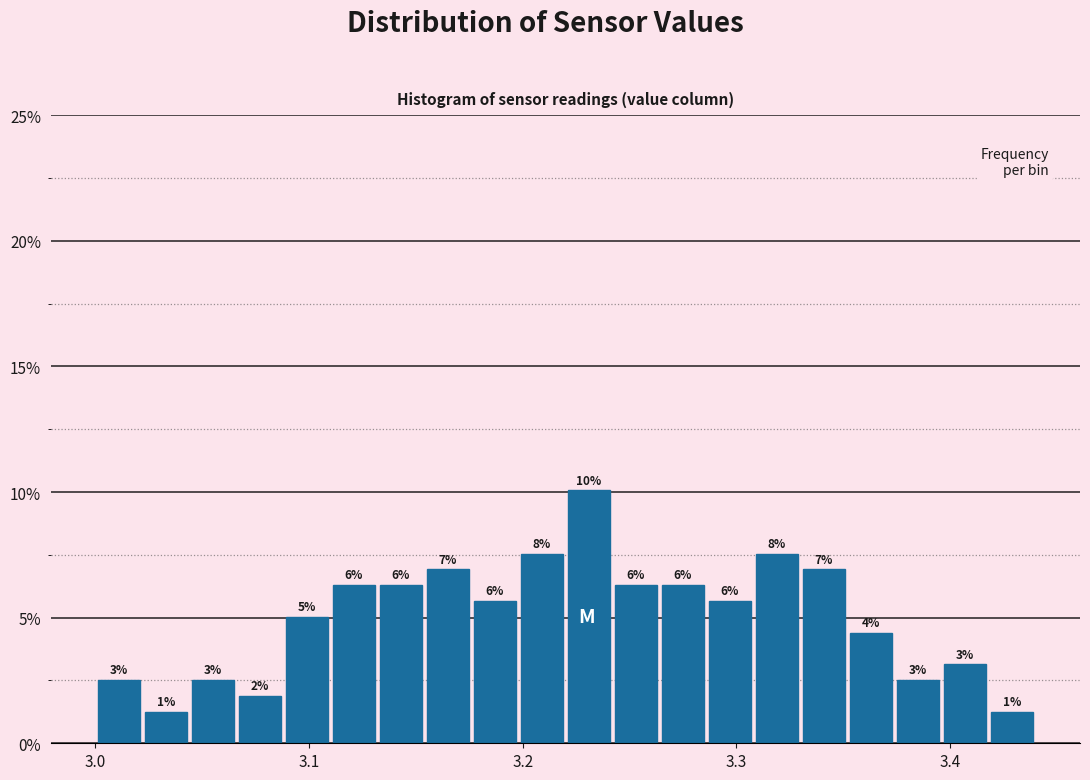

Around what value on the x-axis is the tallest bar? Give the approximate position of its centre, as read against the axis.

3.23